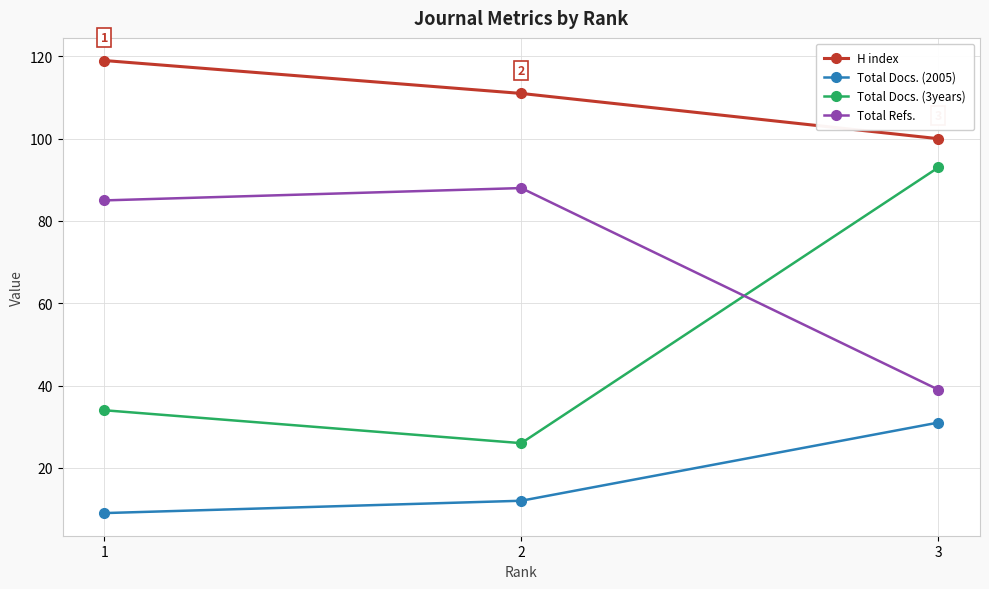

Is it true that Total Docs. (2005) equals 12 at 2?

True